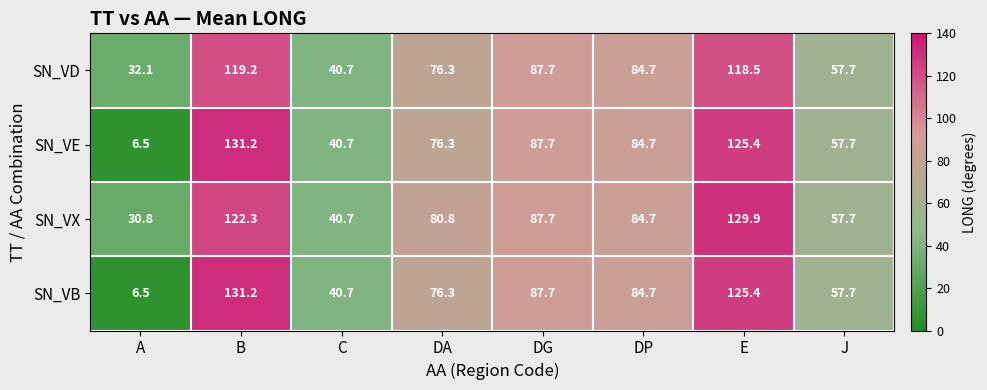

Rank the categories by SN_VX value from lowest to highest.

A, C, J, DA, DP, DG, B, E